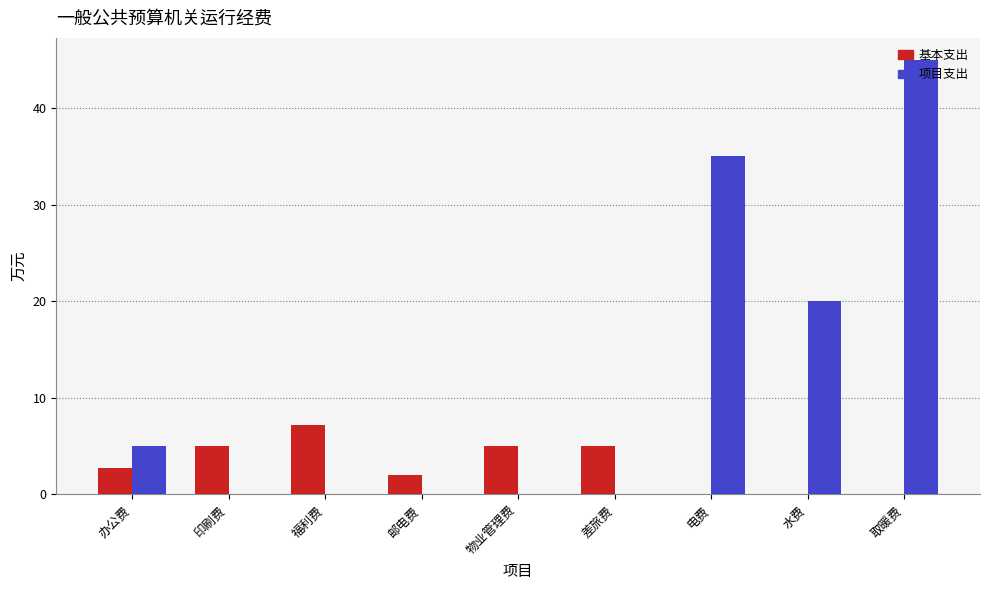

Reading left to right, what are all the values shown in this chart?

基本支出: 2.7	5.0	7.2	2.0	5.0	5.0	0.0	0.0	0.0
项目支出: 5.0	0.0	0.0	0.0	0.0	0.0	35.0	20.0	45.0